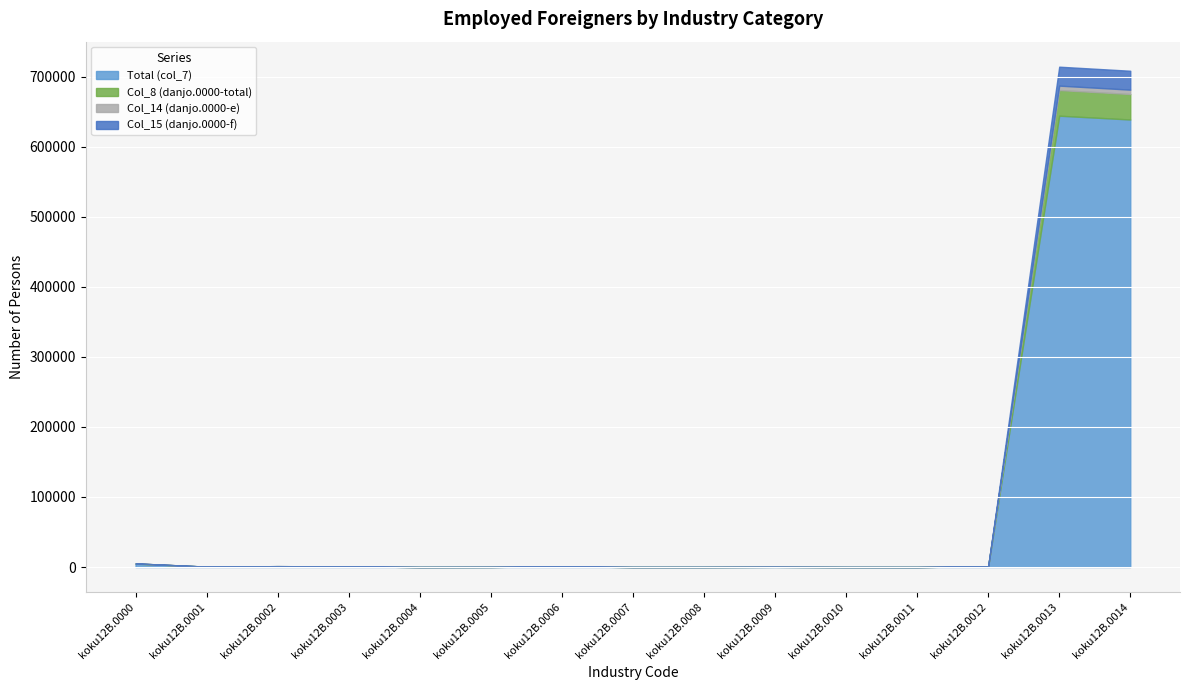

Between koku12B.0006 and koku12B.0002, which is larger?

koku12B.0002